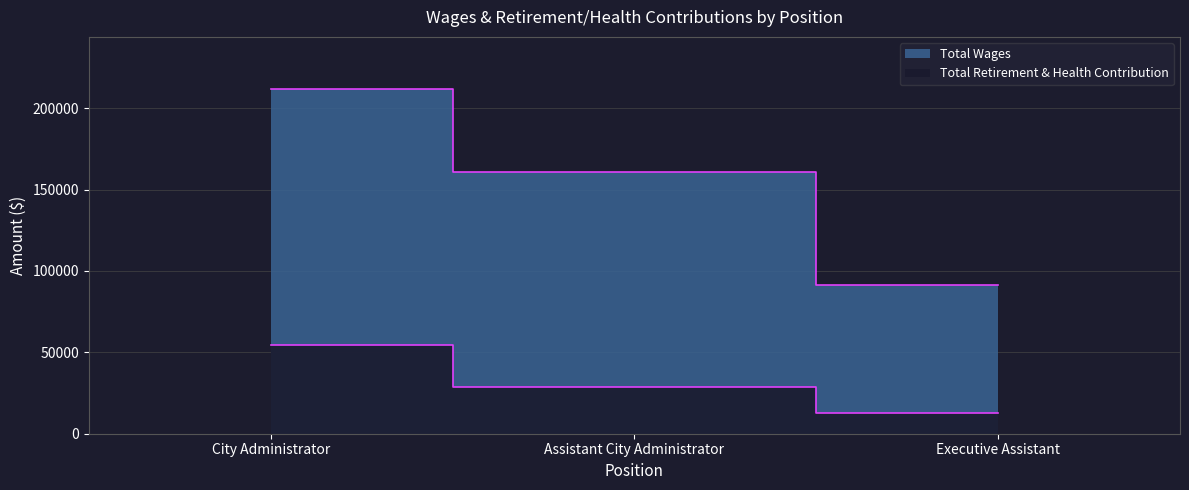

Rank the series by their maximum value, from highest to lowest.

Total Wages, Total Retirement & Health Contribution